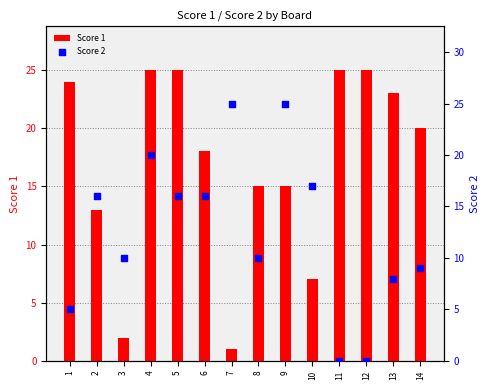

Which series reaches the minimum Y coordinate?

Score 2